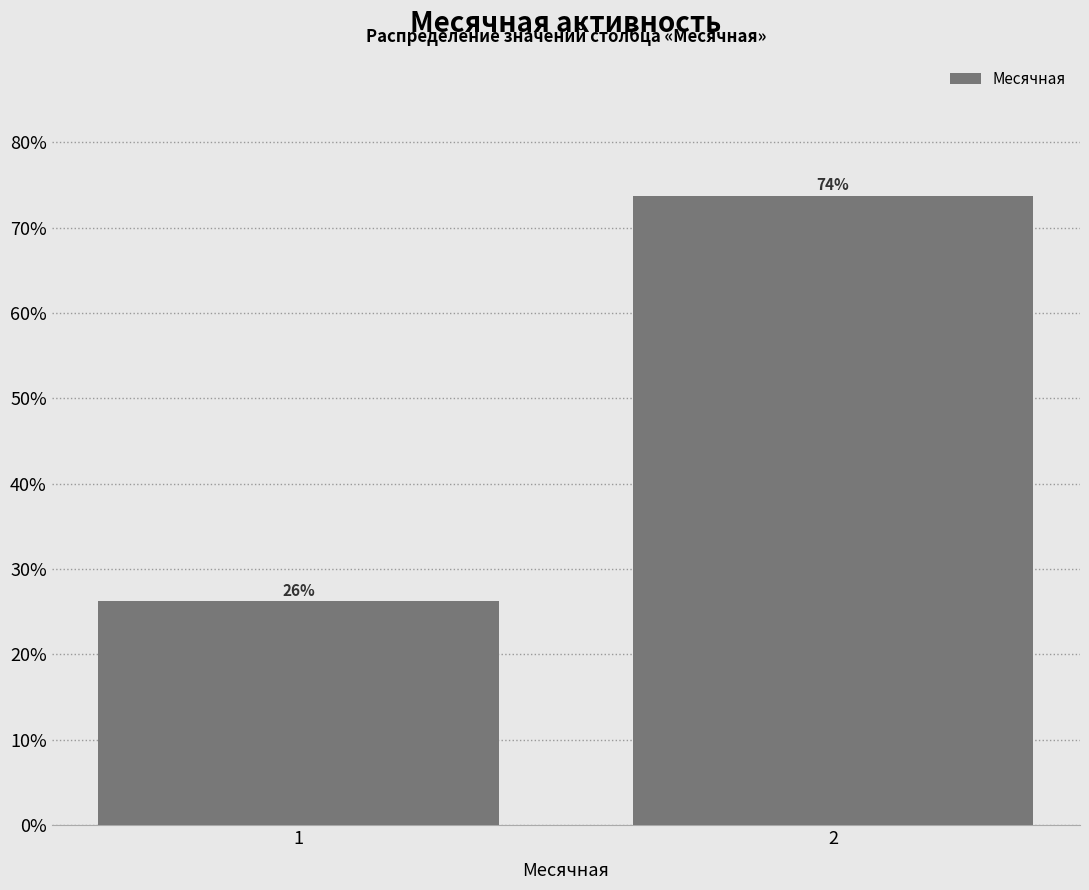

Is it true that the value at 2 is 118.6?

False